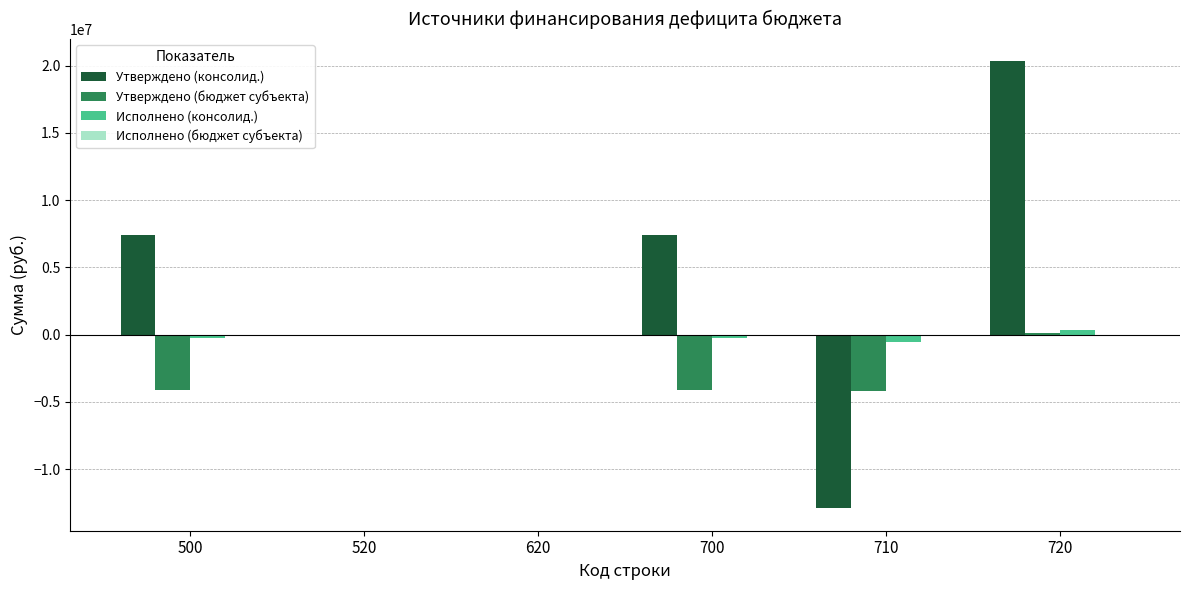

Between 700 and 720, which series saw the biggest shift?

Утверждено (консолид.)